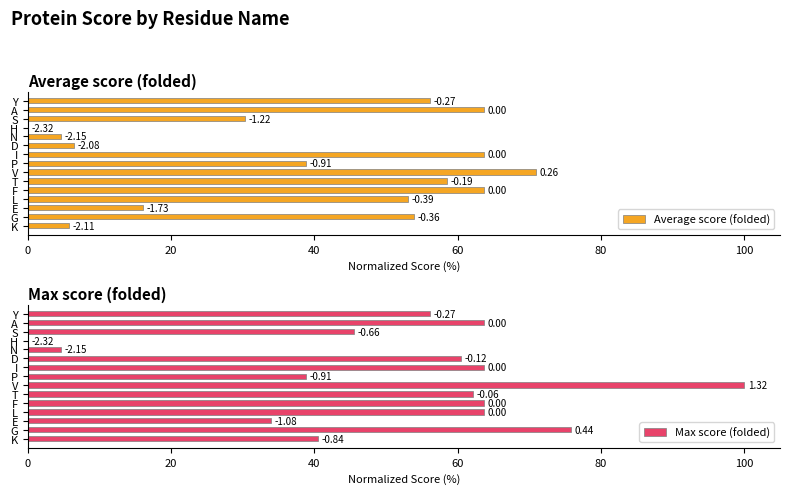

How many bars are there in each group?

2